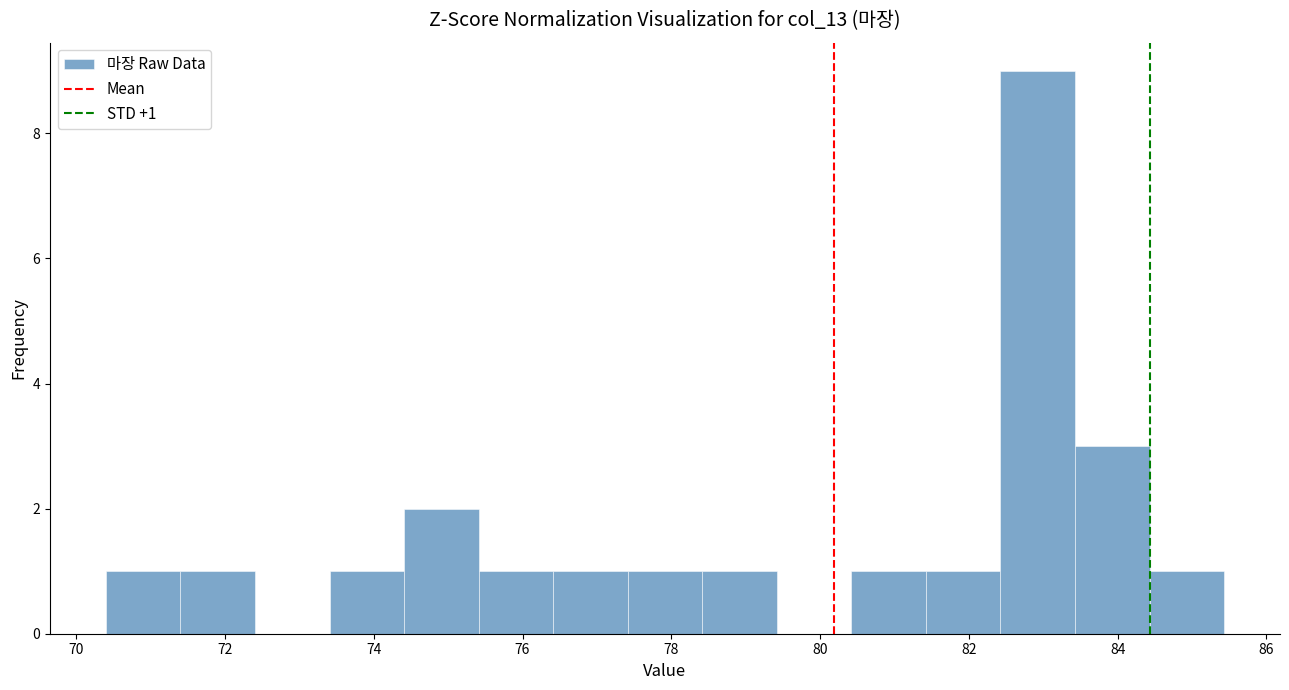

Over which range of the x-axis is the bar tallest?

82.4 to 83.4